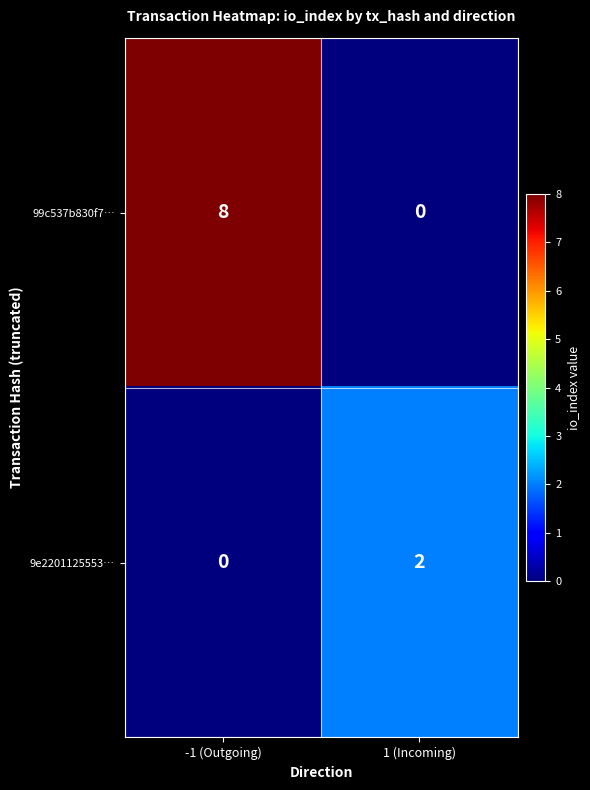

Which category has the lowest value in the 9e2201125553… series?

-1 (Outgoing)